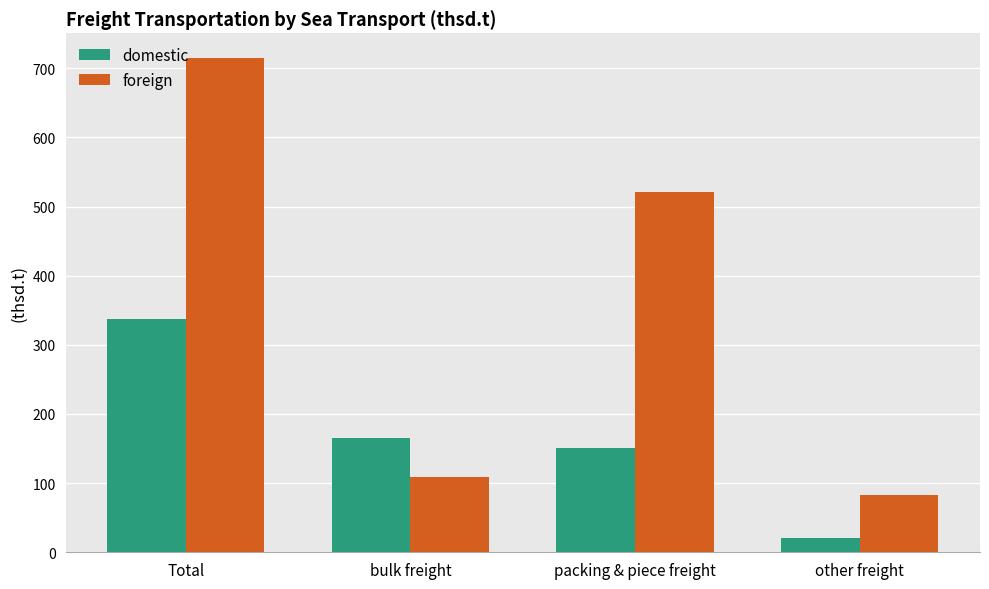

What is the difference between the second highest and second lowest values in the domestic series?

14.0